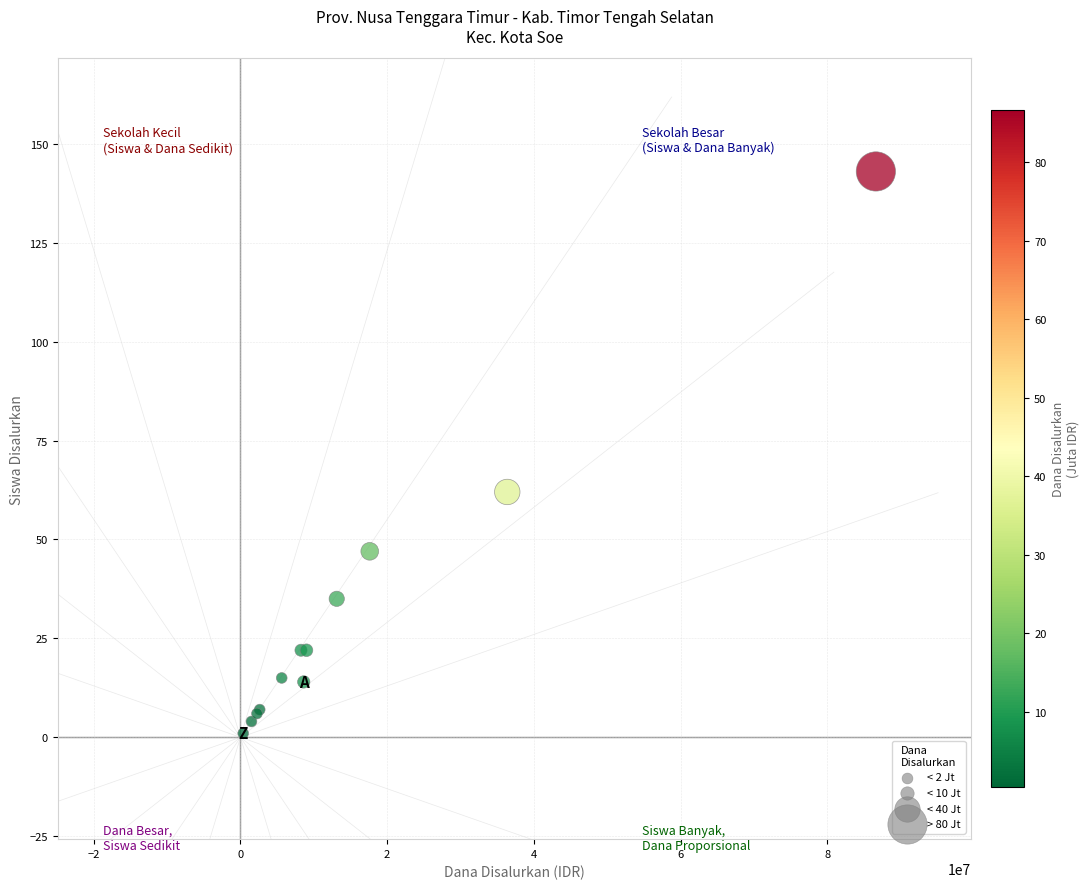

What Y value in the scatter plot is closest to 72?

62